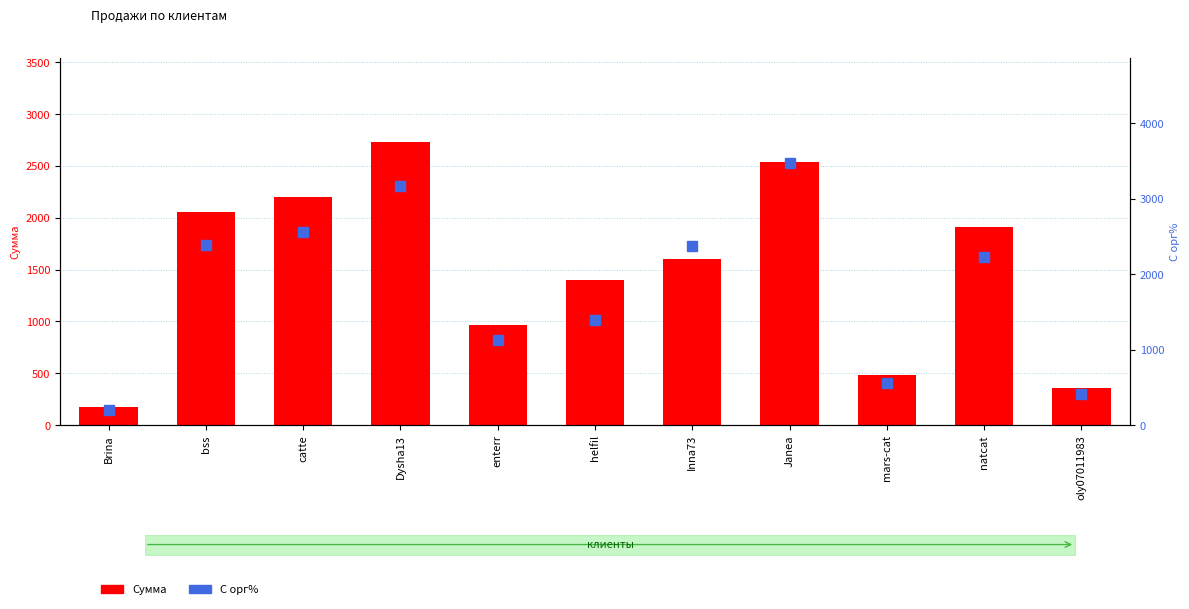

Count the number of data series in this chart.

2